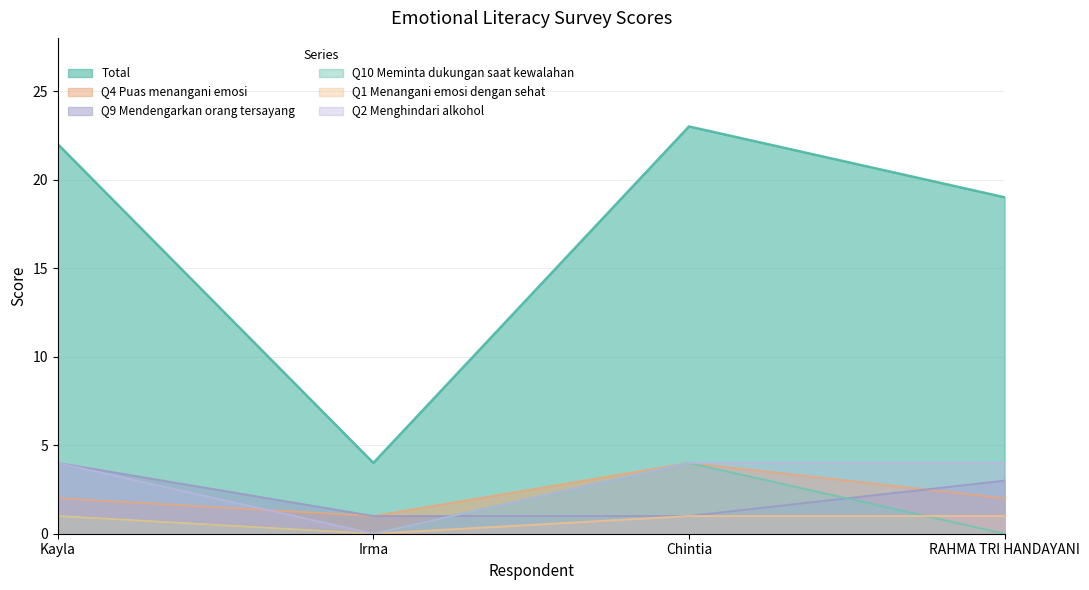

True or false: Q2 Menghindari alkohol and Total cross at least once.

False